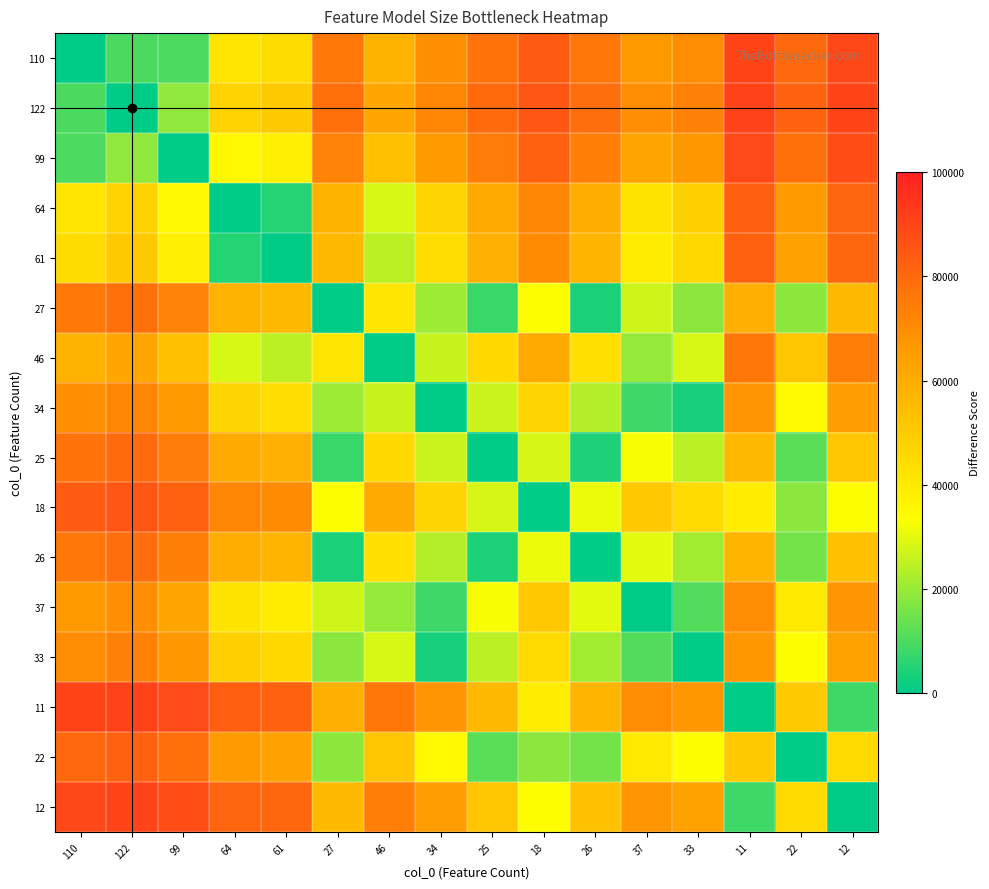

At which category is the sum across all series the highest?

122